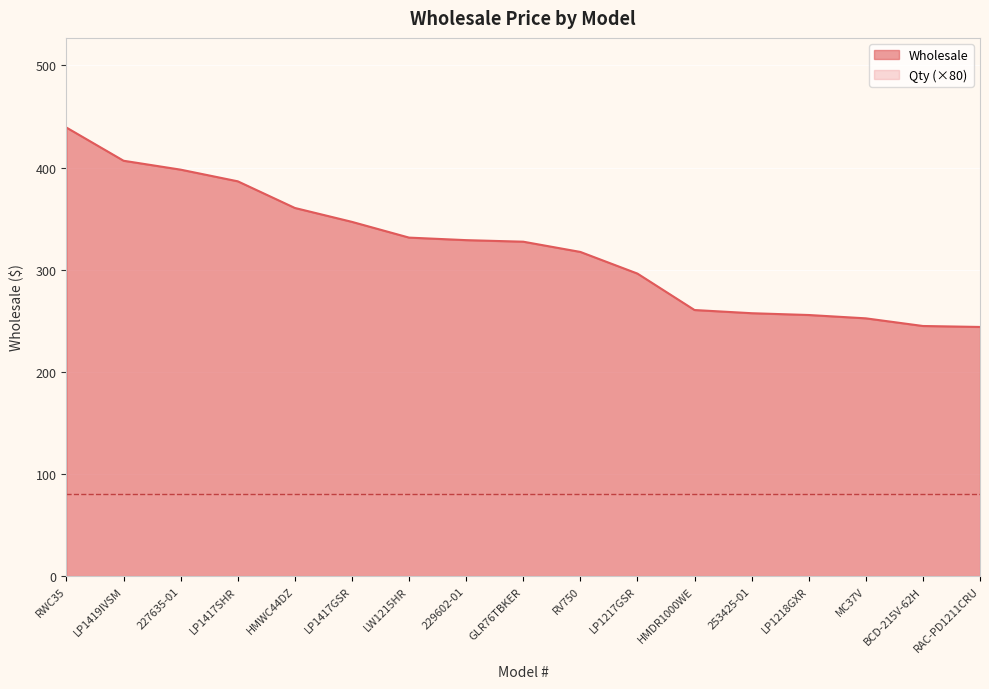

Which category has the highest value across all series?

RWC35